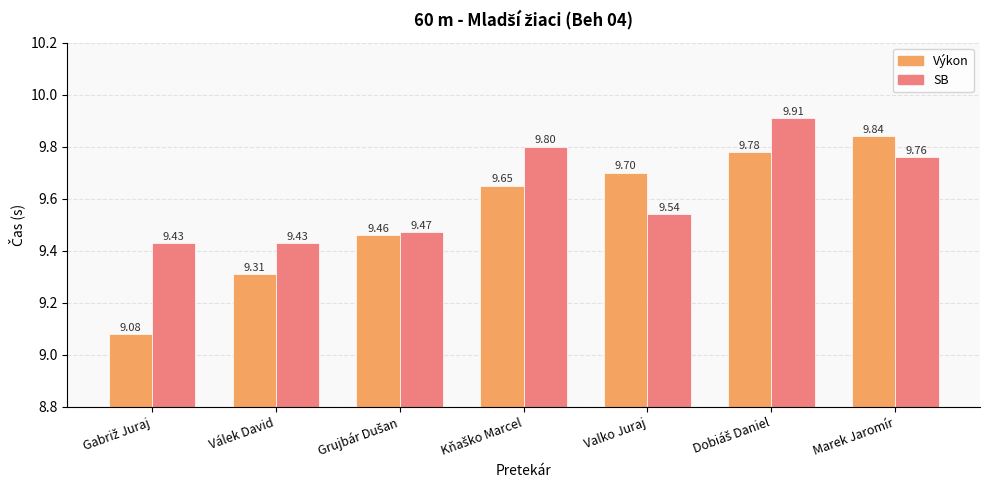

Count the SB values in the range 9 to 10.

7